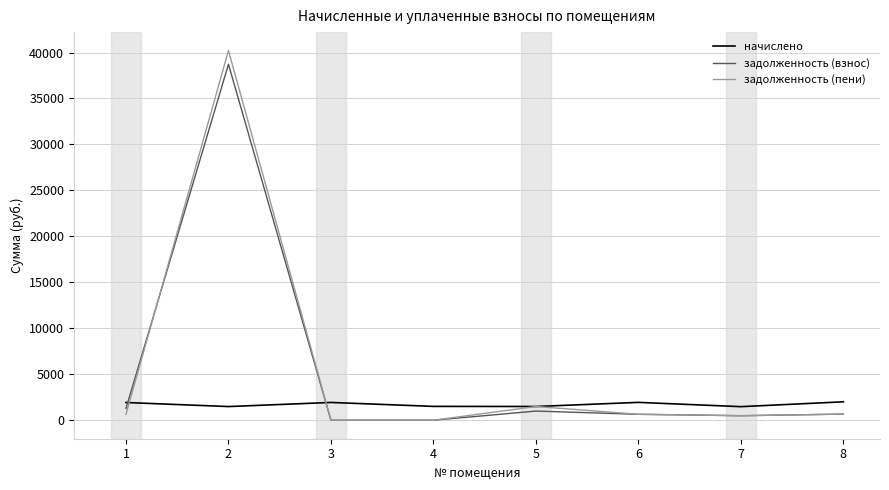

What is the sum of all начислено values?

13780.5